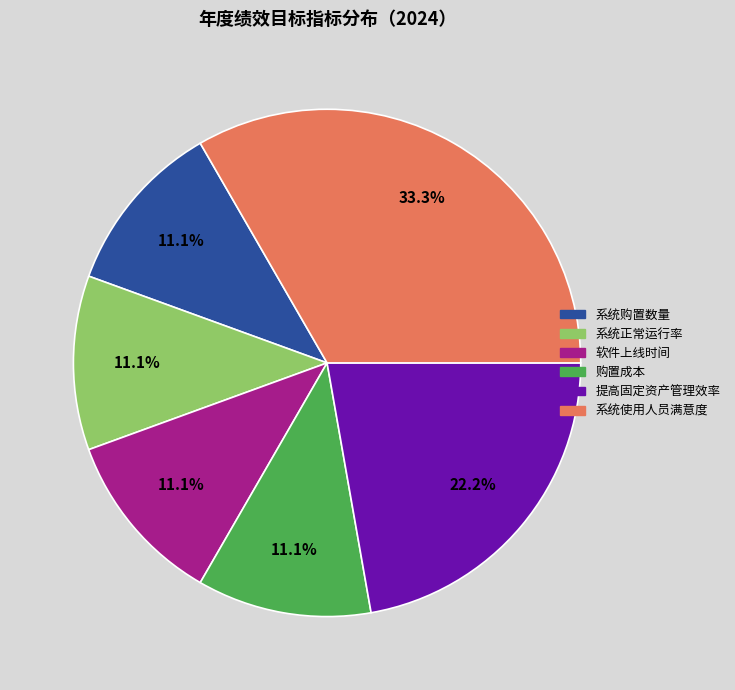

Is 系统使用人员满意度 the majority of the pie?

No